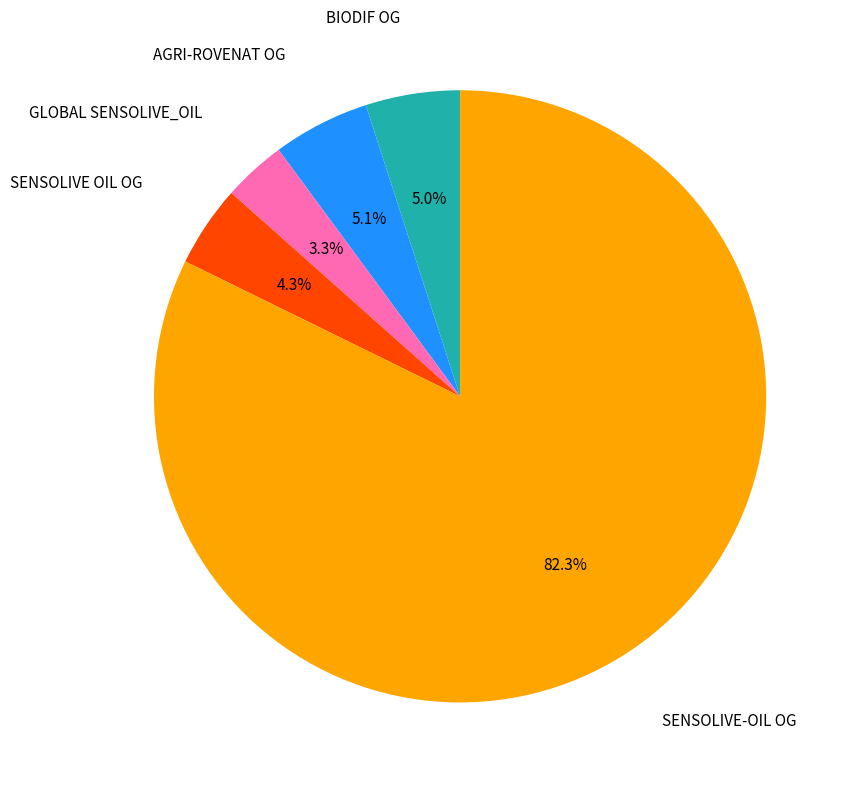

Is there any slice that represents more than half of the pie?

Yes